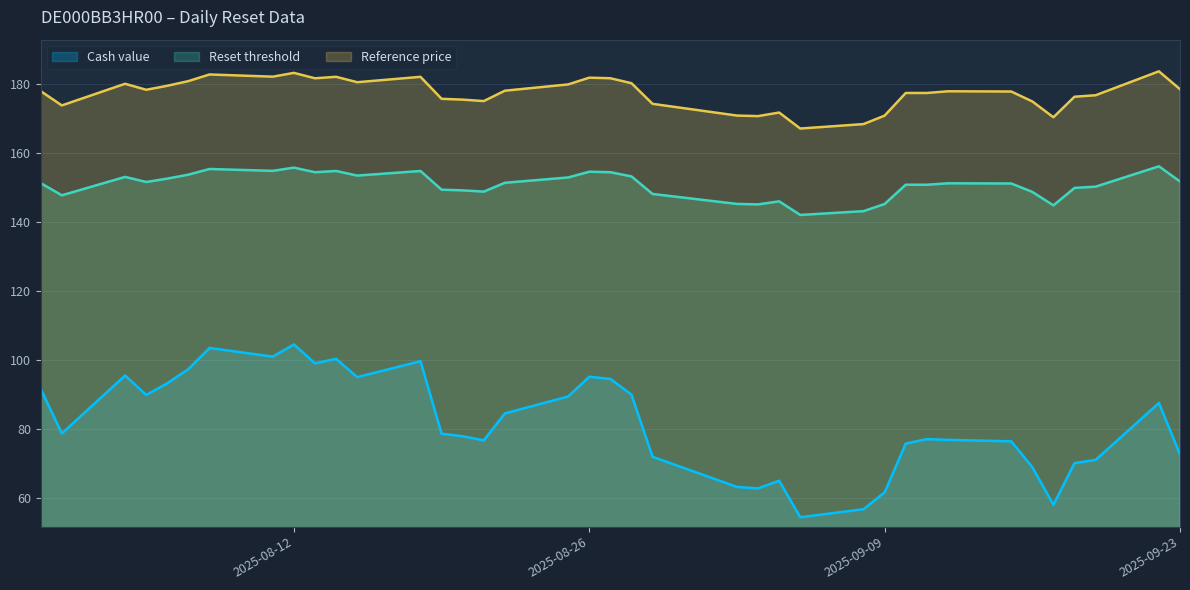

At 2025-08-14, list the series in order from smallest to largest.

Cash value, Reset threshold, Reference price